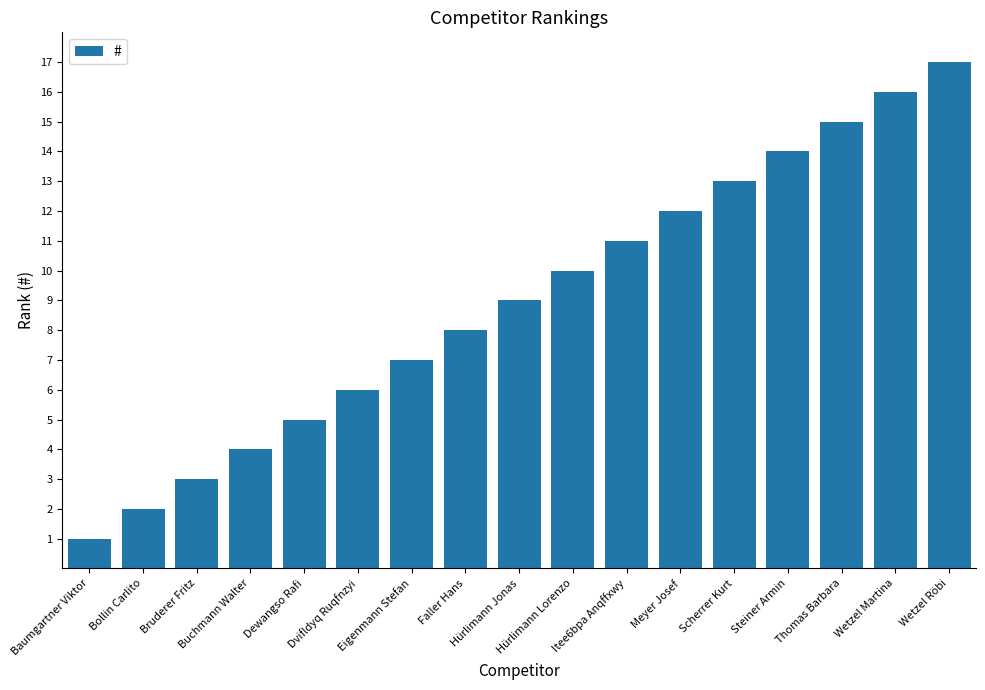

Rank the categories by value from highest to lowest.

Wetzel Röbi, Wetzel Martina, Thomas Barbara, Steiner Armin, Scherrer Kurt, Meyer Josef, Itee6bpa Anqffxwy, Hürlimann Lorenzo, Hürlimann Jonas, Faller Hans, Eigenmann Stefan, Dvifldyq Ruqfnzyi, Dewangso Rafi, Buchmann Walter, Bruderer Fritz, Bollin Carlito, Baumgartner Viktor